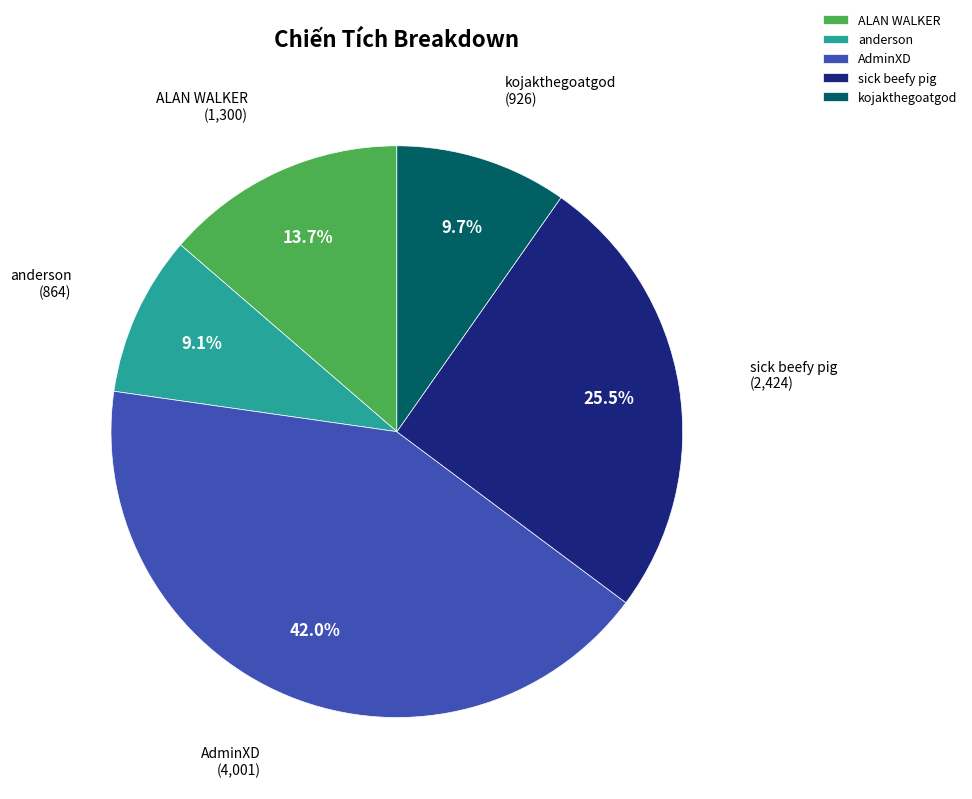

What is the largest slice in the pie chart?

AdminXD